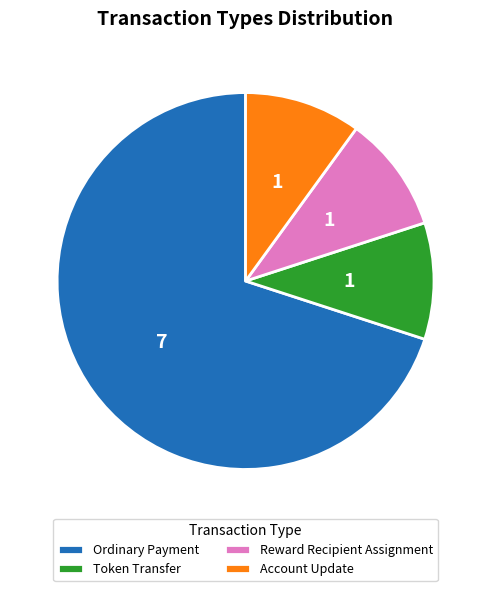

Do Account Update and Reward Recipient Assignment together represent more than half of the pie?

No